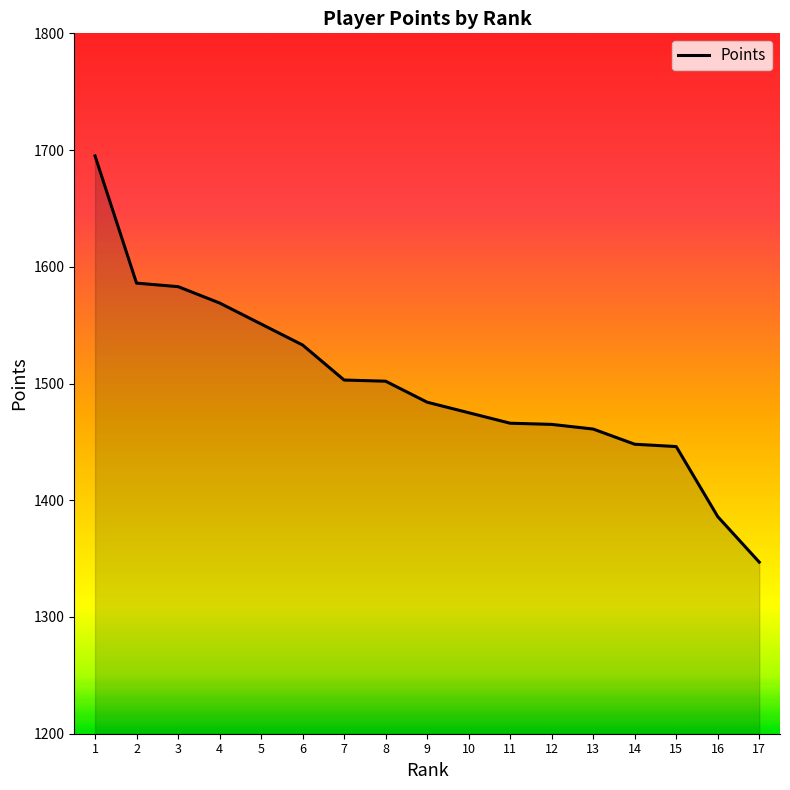

Read the value at 10, to the nearest 50.

1500